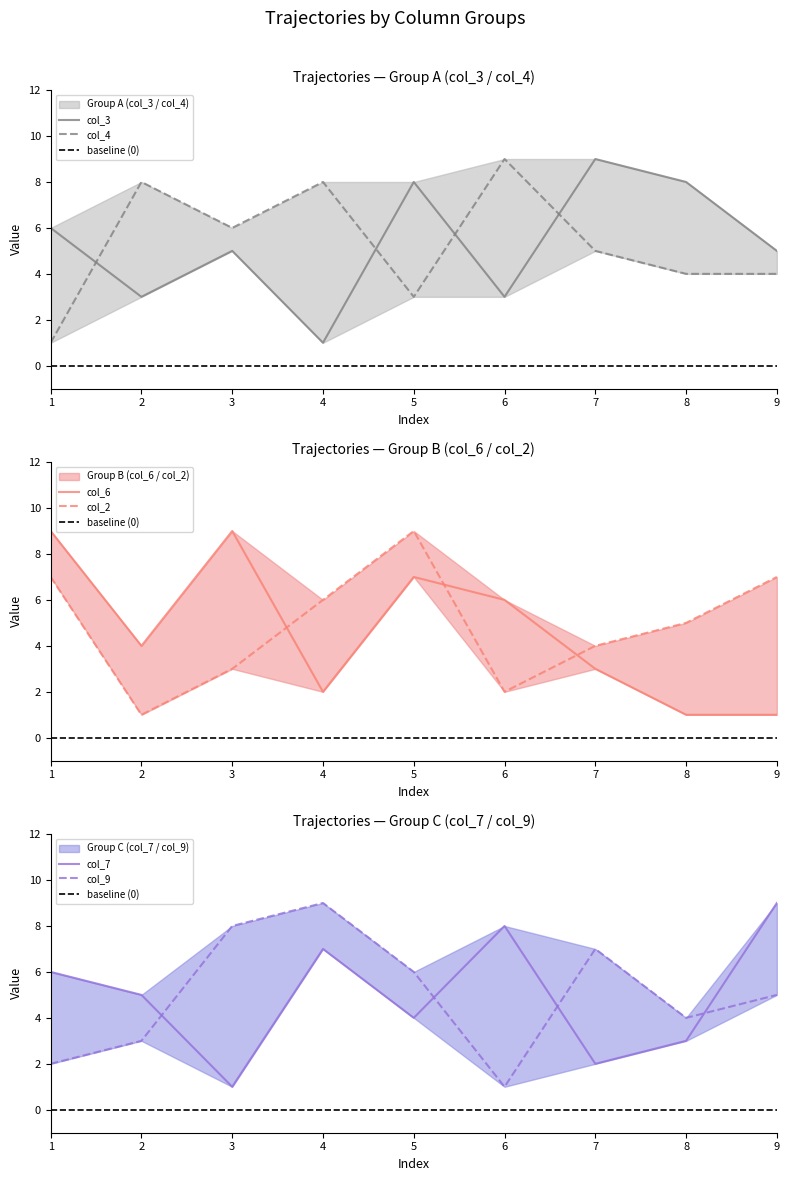

At which category does col_6 reach its first local peak?

3